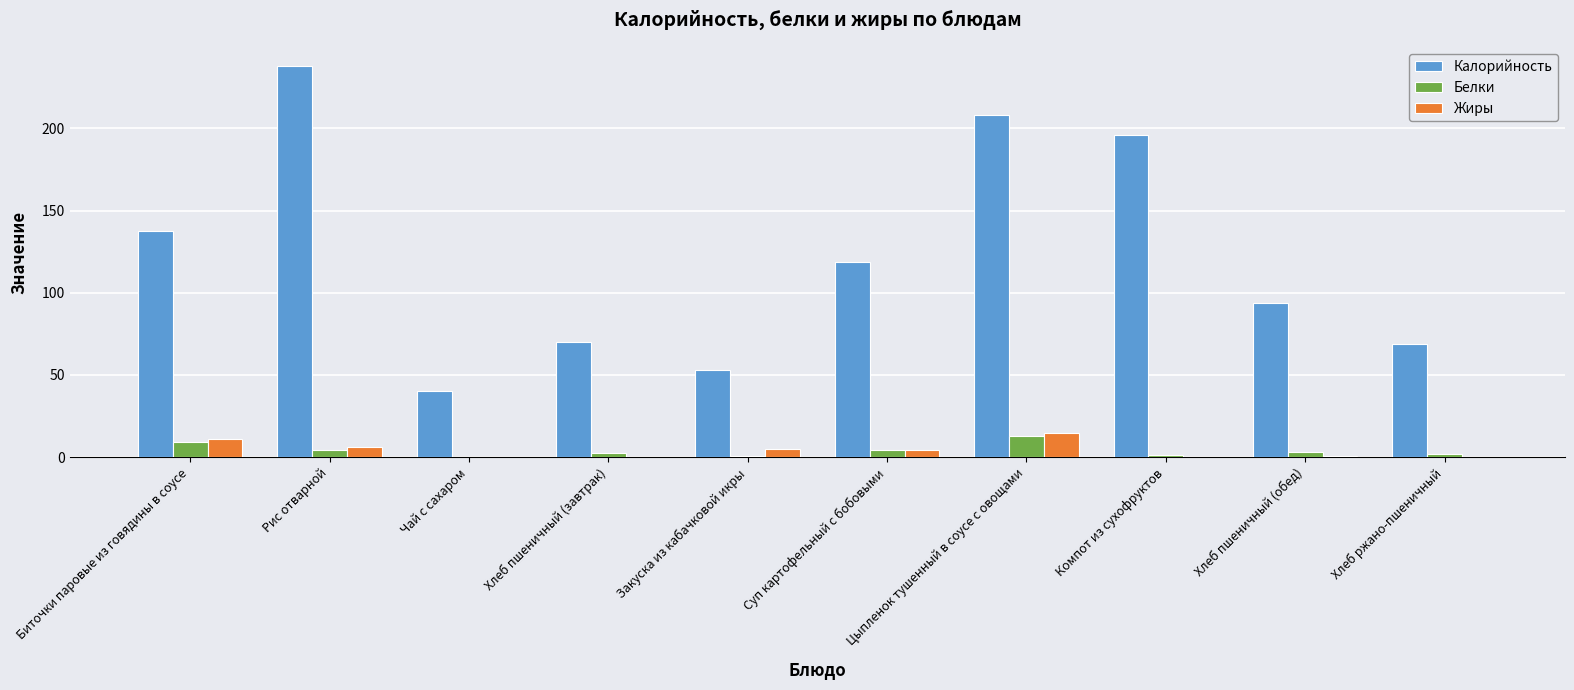

How many groups of bars are there?

10